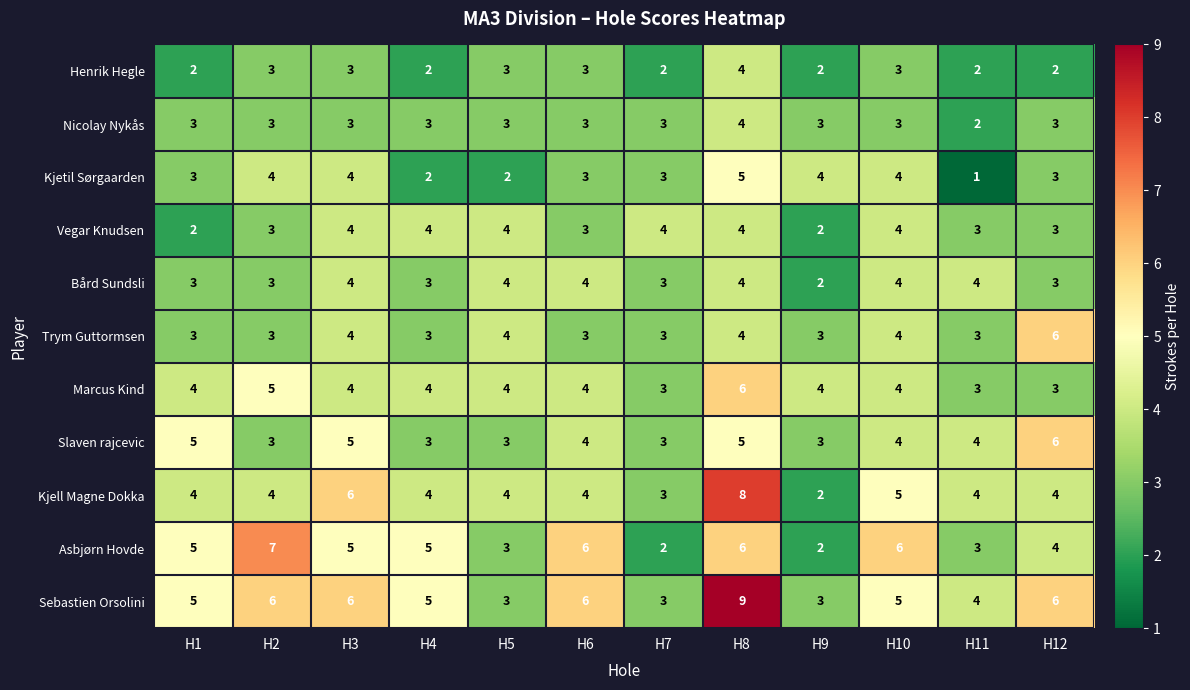

Between H3 and H6, which series saw the biggest shift?

Kjell Magne Dokka